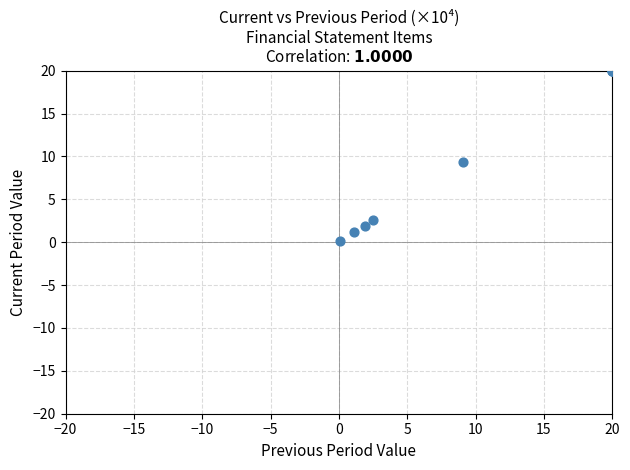

What Y value in the scatter plot is closest to 10?

9.4